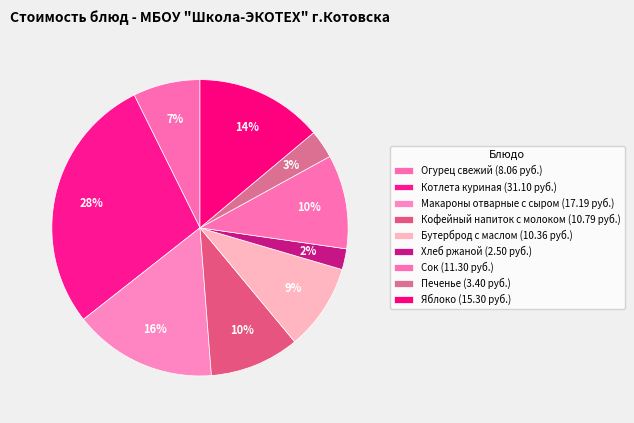

How many slices are in this pie chart?

9